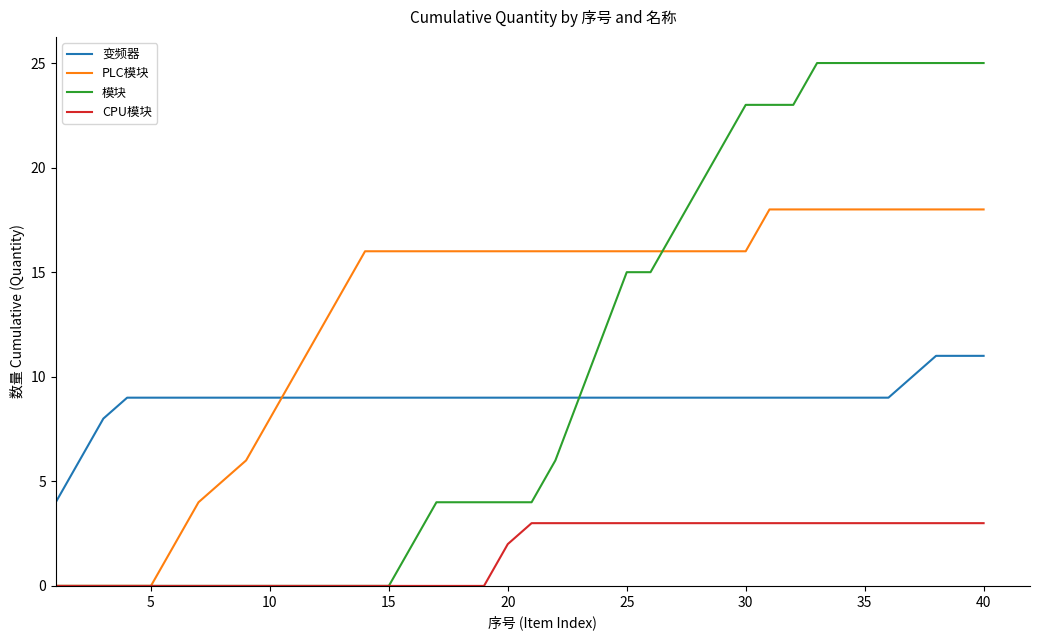

True or false: 变频器 and PLC模块 intersect in this chart.

True